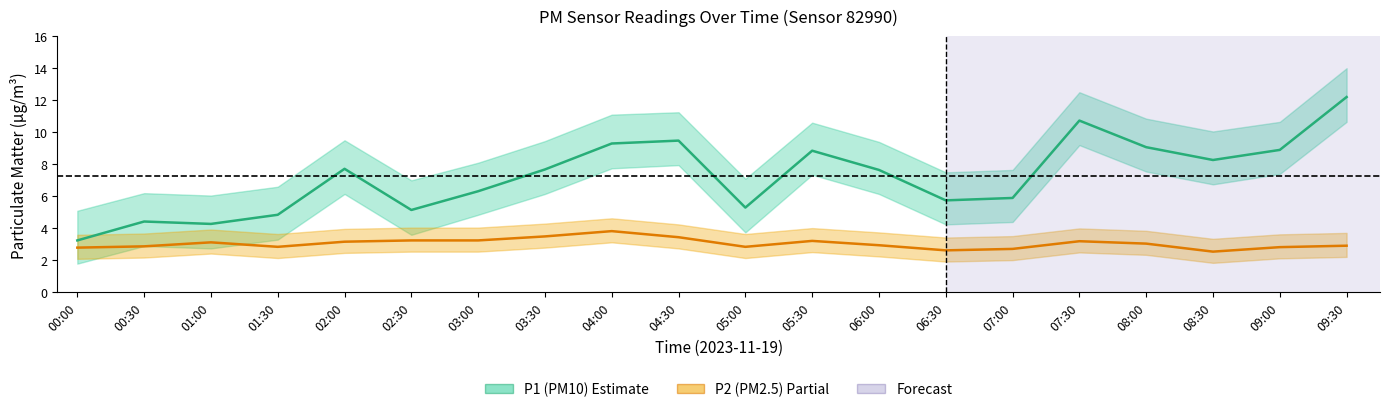

What is the total value across all series at 05:30?

12.1